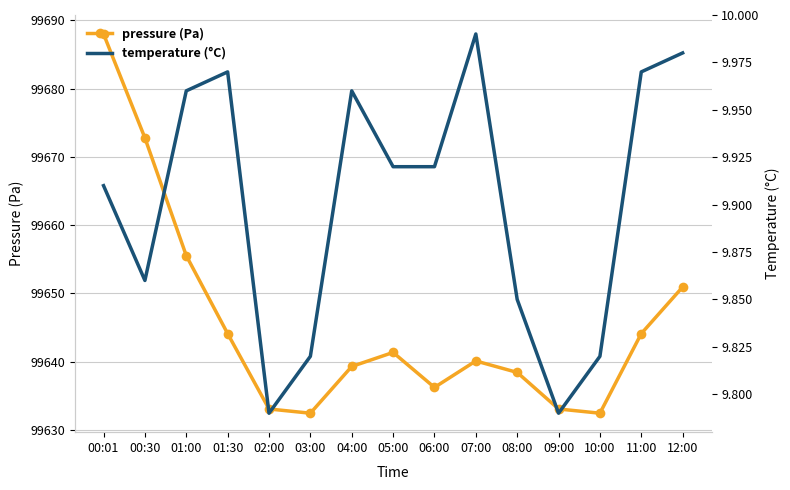

Reading left to right, extract all data points from this chart.

pressure: 00:01=99688.0	00:30=99672.8	01:00=99655.5	01:30=99644.1	02:00=99633.0	03:00=99632.4	04:00=99639.3	05:00=99641.3	06:00=99636.2	07:00=99640.1	08:00=99638.4	09:00=99633.0	10:00=99632.4	11:00=99644.1	12:00=99650.9
temperature: 00:01=9.9	00:30=9.9	01:00=10.0	01:30=10.0	02:00=9.8	03:00=9.8	04:00=10.0	05:00=9.9	06:00=9.9	07:00=10.0	08:00=9.8	09:00=9.8	10:00=9.8	11:00=10.0	12:00=10.0